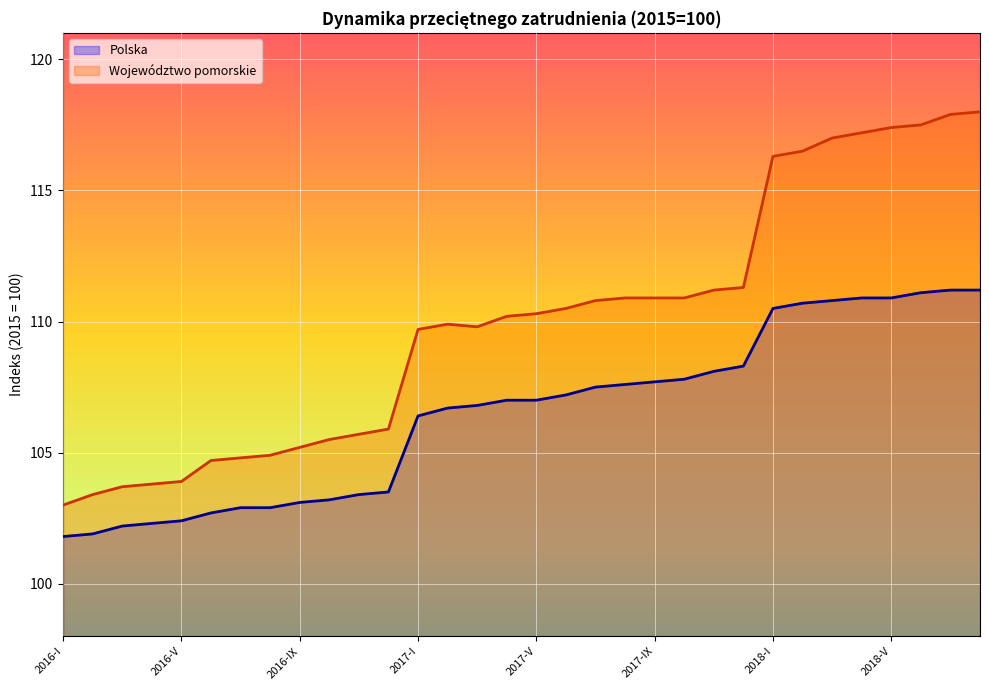

How many lines are shown in the chart?

2